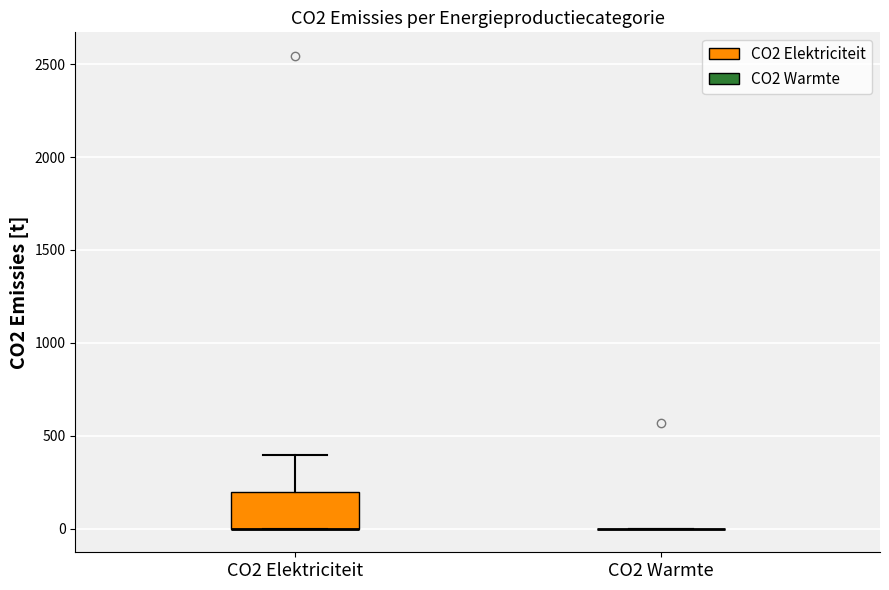

Reading left to right, read every box against the y-axis: the position of its median line, the range the box covers, and the ends of its whiskers. The values are not printed on the chart, so give them approximately, as read against the axis.

CO2 Elektriciteit: median 0 (drawn on the box's lower edge), box 0 to 200, whiskers 0 to 400
CO2 Warmte: box collapsed to a line at 0, whiskers 0 to 0